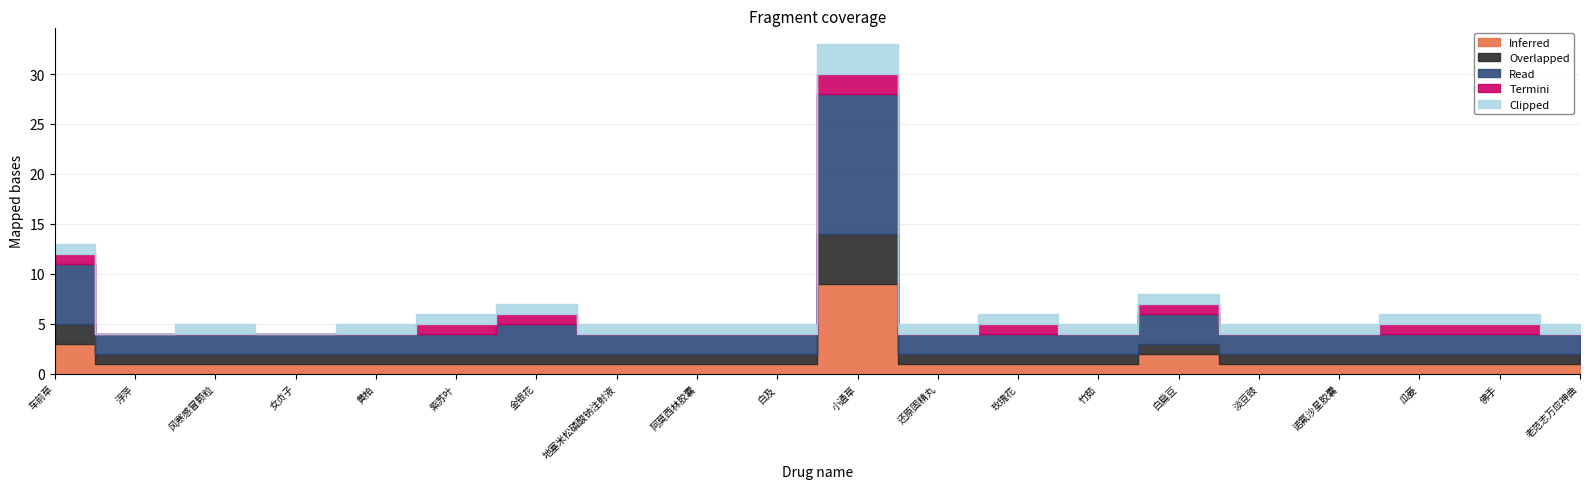

What are all the series names shown in the legend?

Inferred, Overlapped, Read, Termini, Clipped